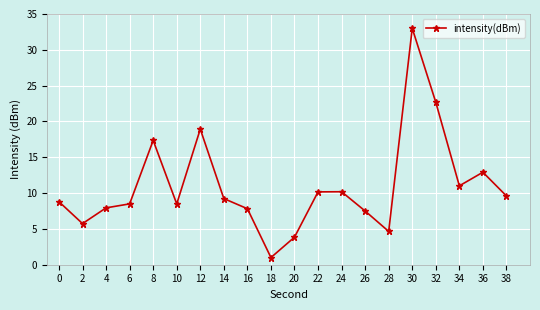

What is the sum of all values?

219.3